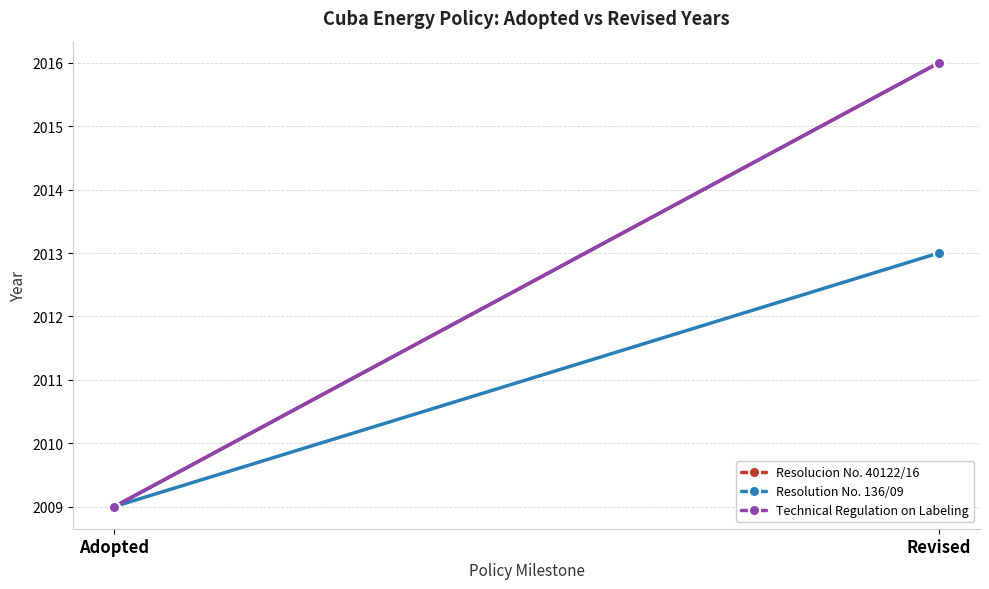

What value does the Resolucion No. 40122/16 series have at Adopted?

2009